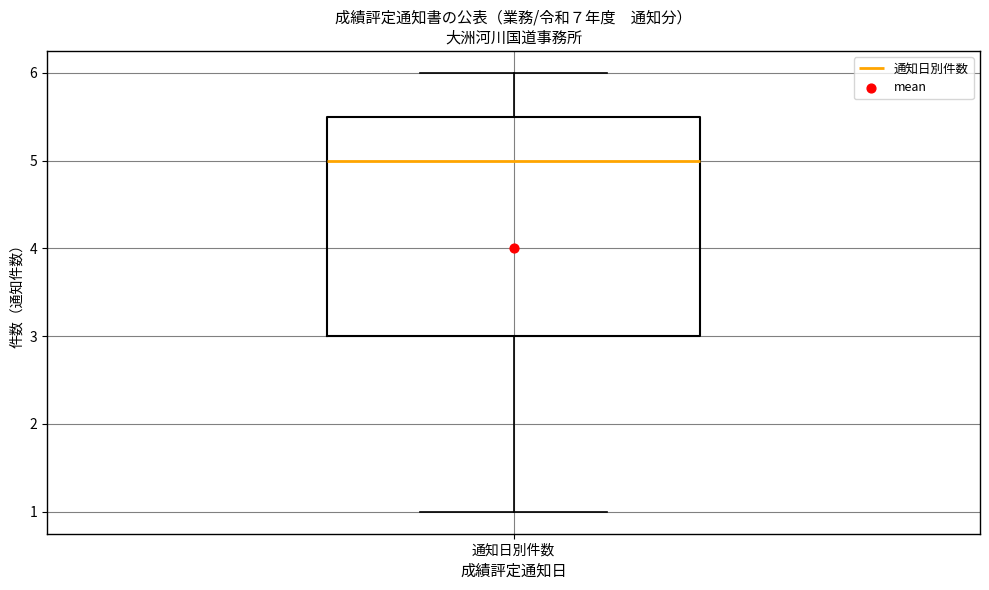

Read this box plot against the y-axis: the position of the median line, the range covered by the box, and the ends of both whiskers. The values are not printed on the chart, so give them approximately, as read against the axis.

median 5.0, box 3.0 to 5.5, whiskers 1.0 to 6.0